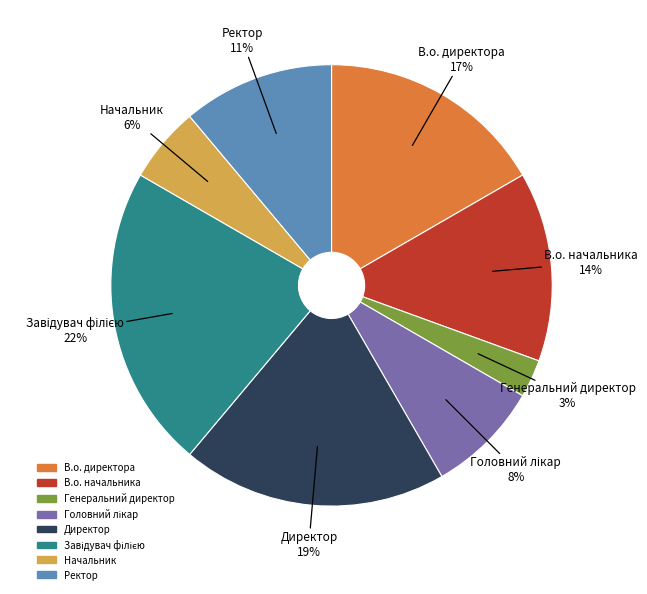

Is В.о. начальника the majority of the pie?

No